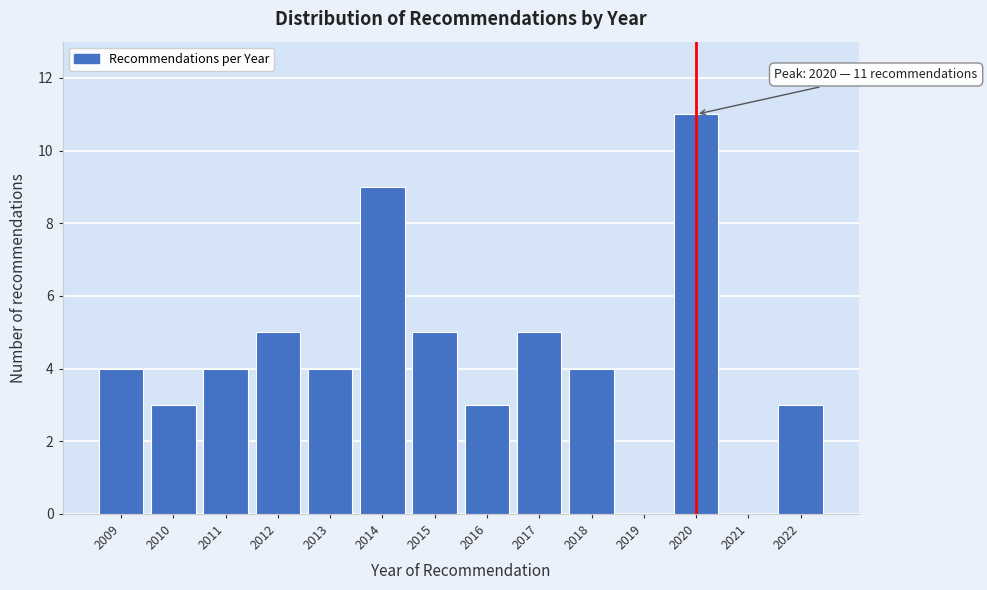

Reading left to right, extract all data points from this chart.

2009=4	2010=3	2011=4	2012=5	2013=4	2014=9	2015=5	2016=3	2017=5	2018=4	2019=0	2020=11	2021=0	2022=3